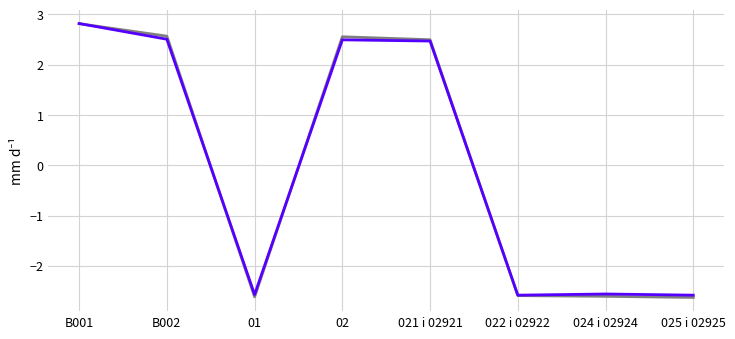

What is the total value across all series at 024 i 02924?

-5.2